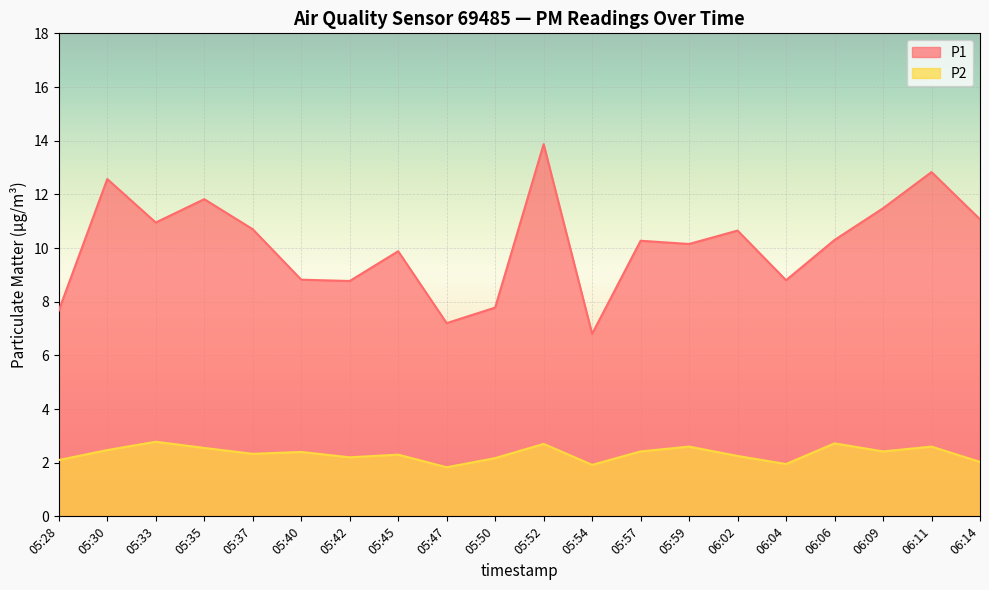

What is the total value across all series at 05:42?

11.0